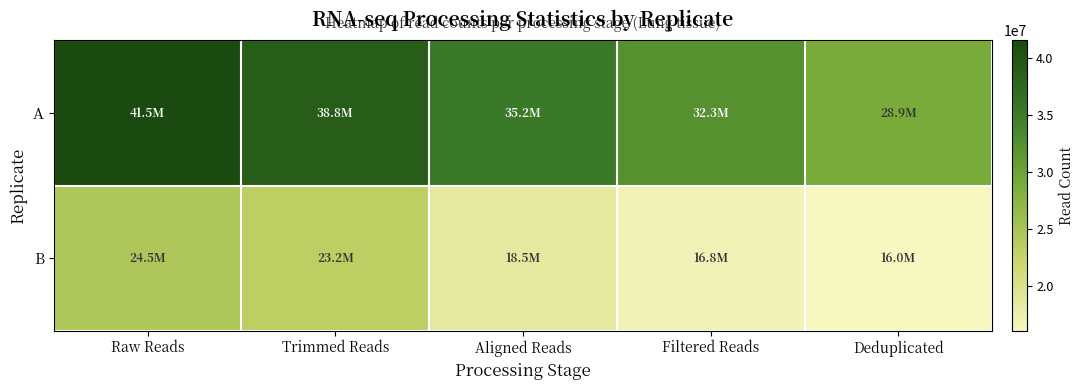

How many distinct data groups are displayed?

2